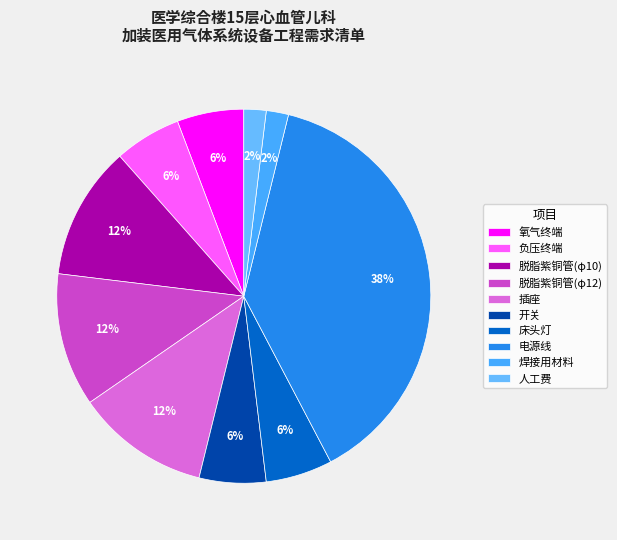

What is the total percentage of 开关 and 脱脂紫铜管(φ10)?

17.3%